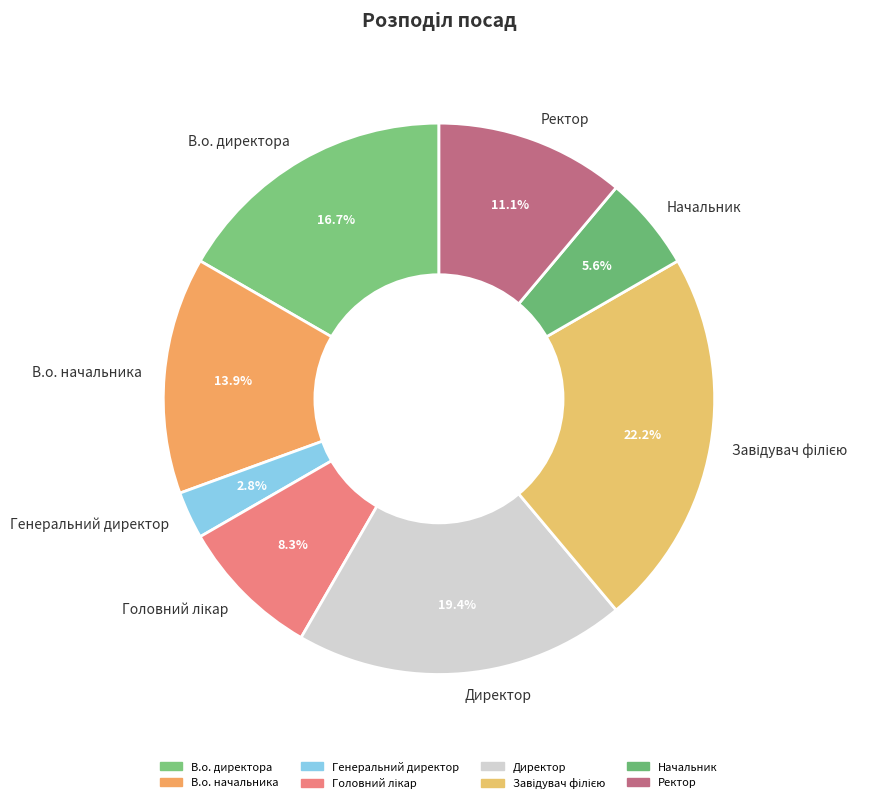

Count the number of slices in the pie.

8